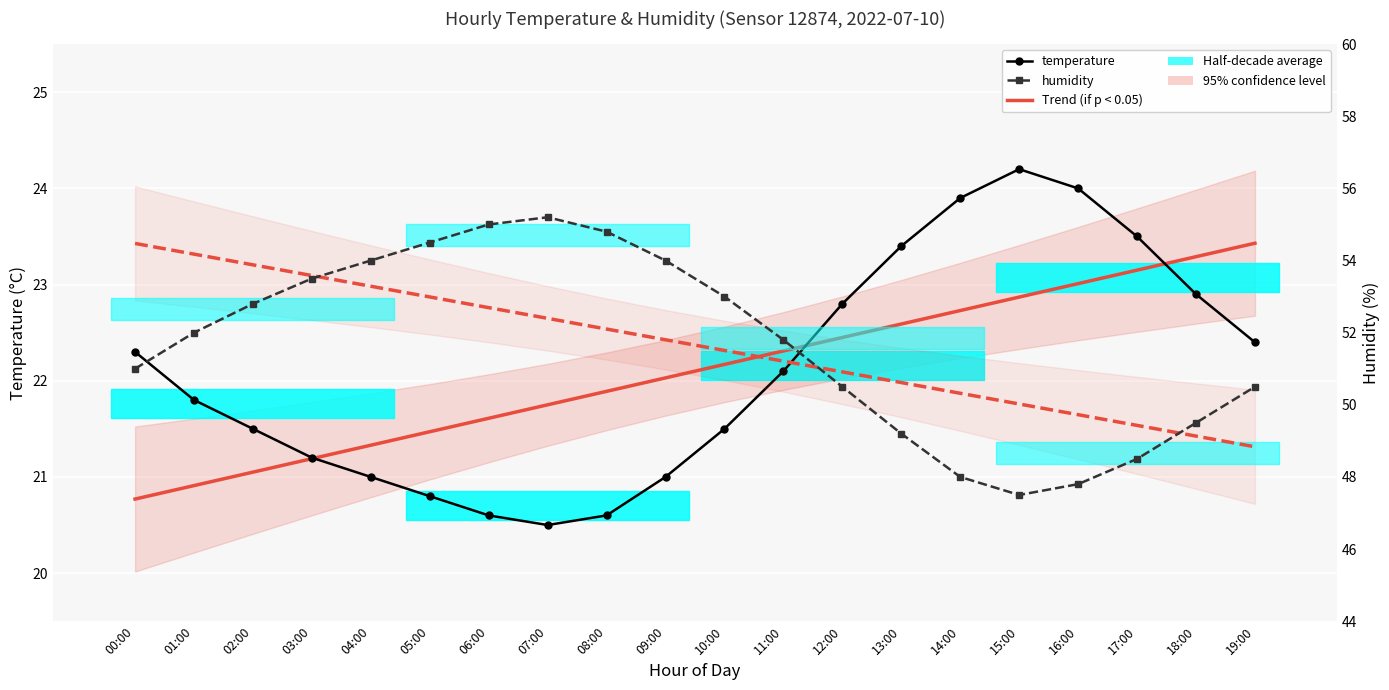

Between 04:00 and 18:00, which series saw the biggest shift?

humidity